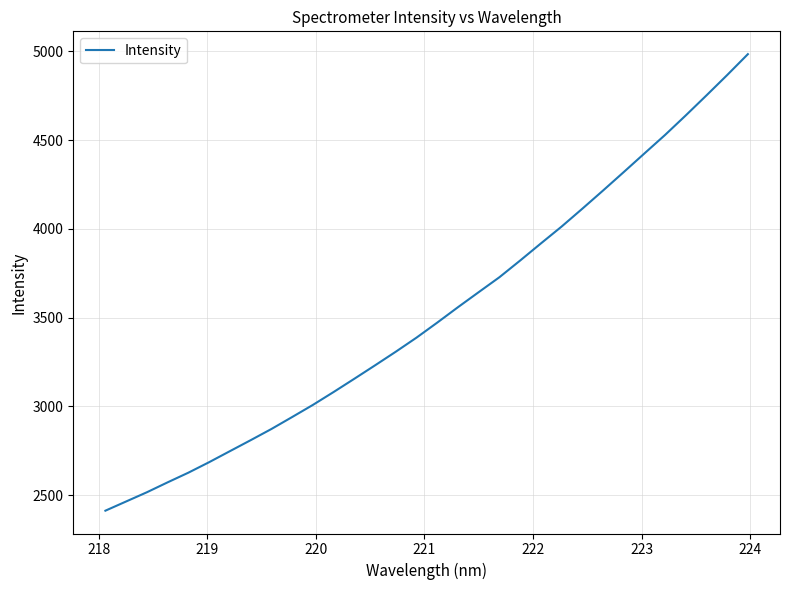

What is the smallest value displayed?

2412.5